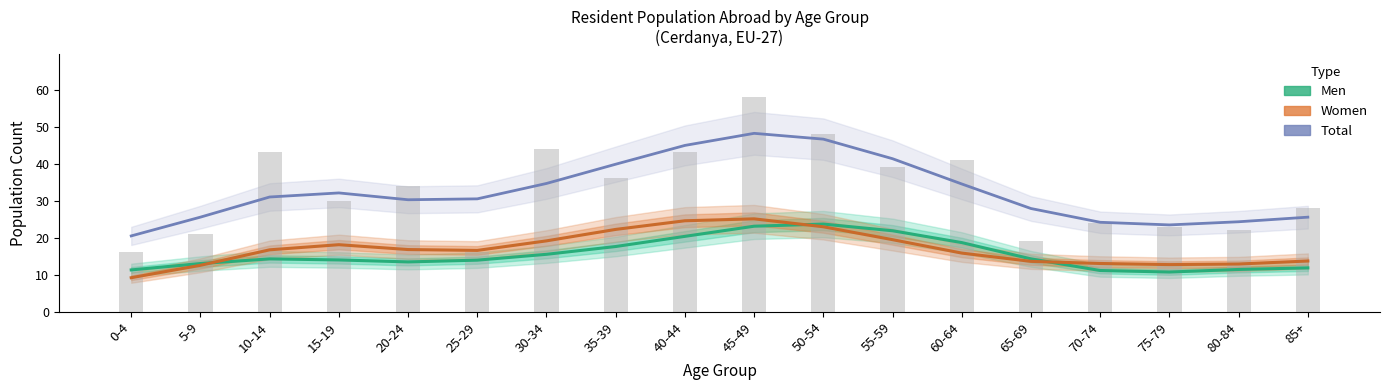

Is the value of Total at 65-69 greater than the value of Women at 15-19?

Yes